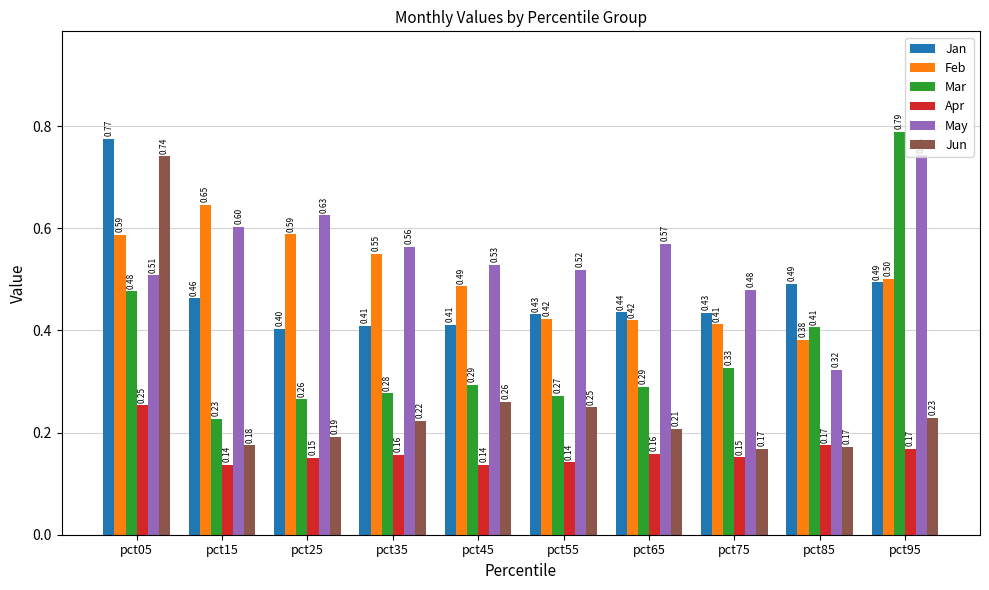

At how many categories does at least one series exceed 0?

10